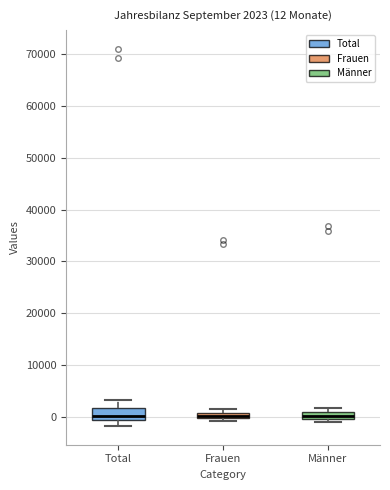

Which box is the tallest, from its lower edge to its upper edge?

Total